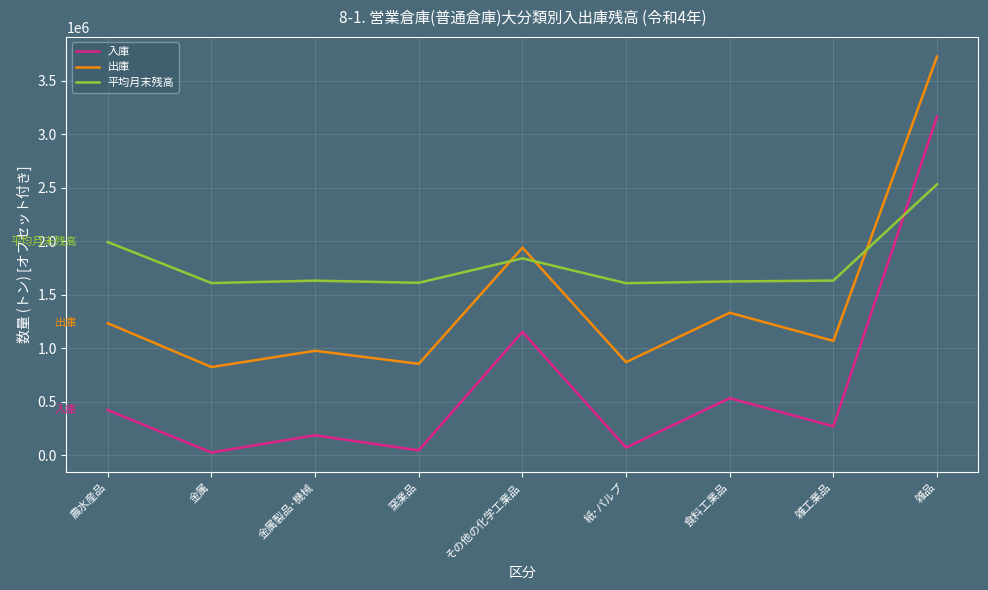

In 入庫, how many points are higher than both neighbors (excluding endpoints)?

3